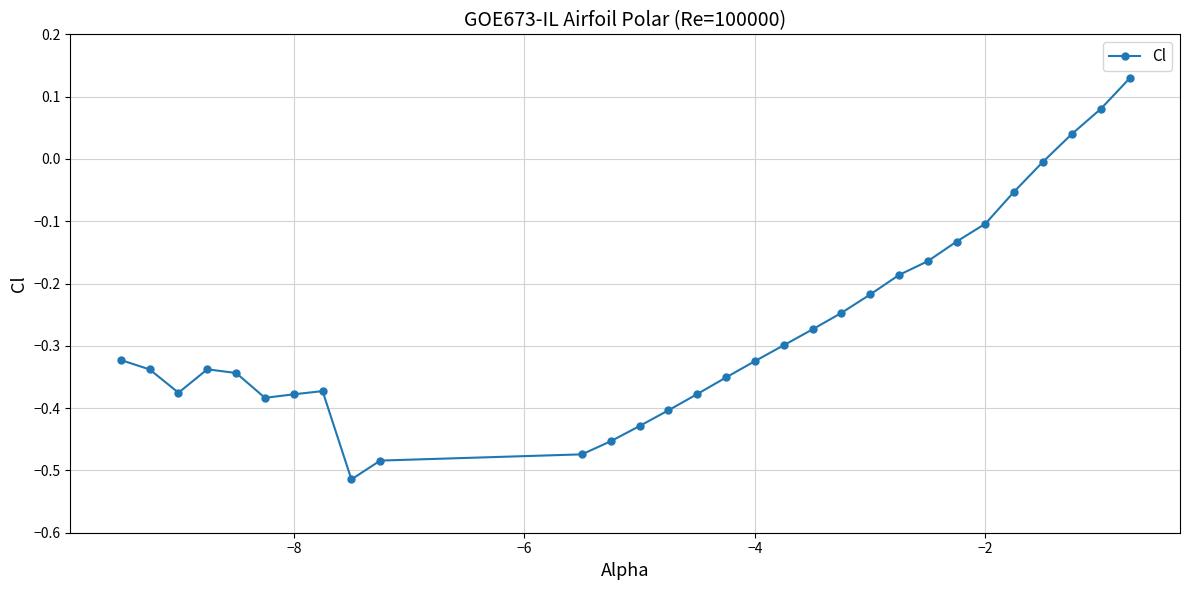

What is the sum of all values?

-8.1